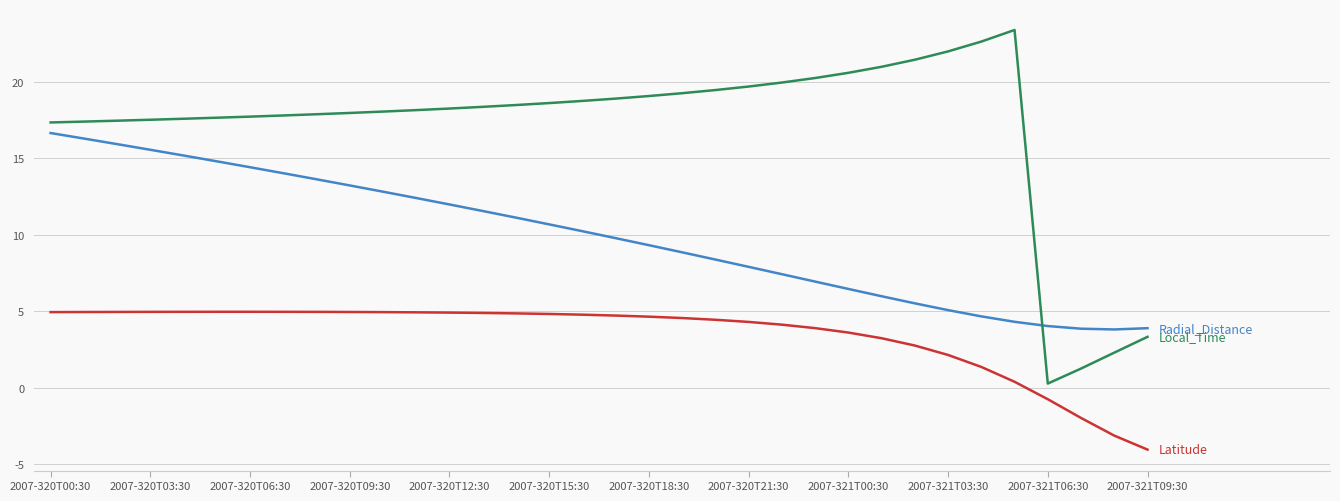

What is the greatest value displayed?

23.4